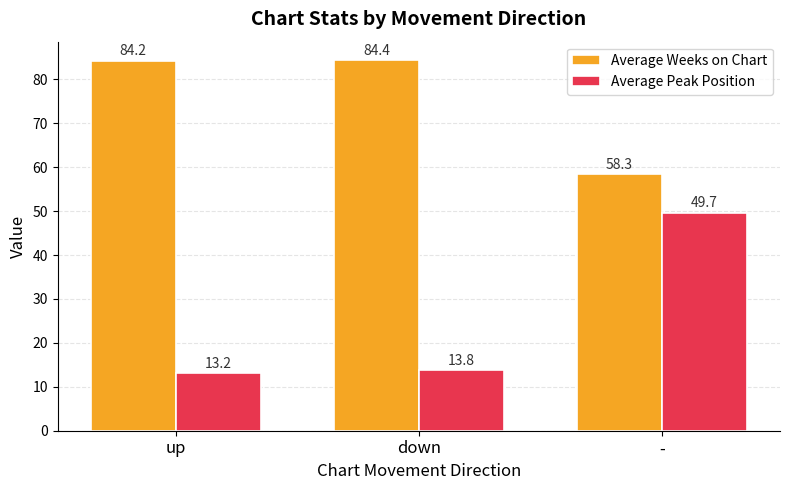

Which series has the largest total across all categories?

Average Weeks on Chart